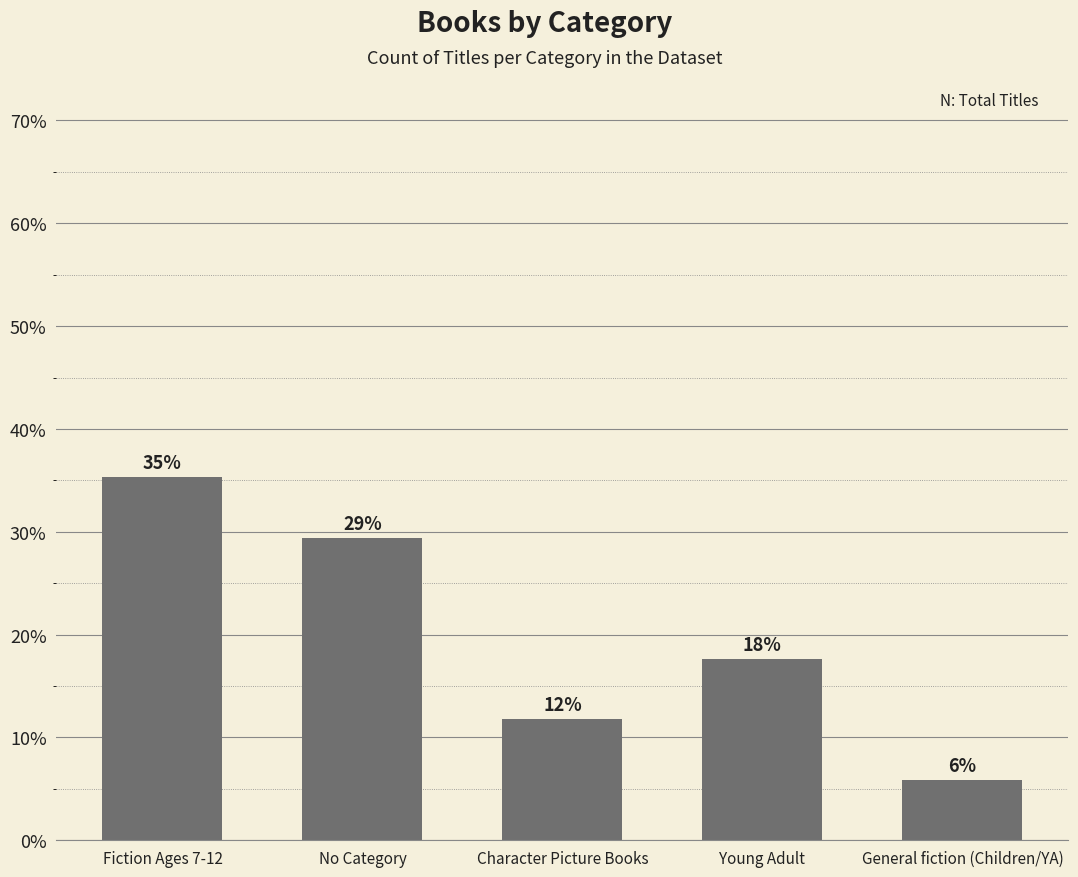

What is the label of the 5th bar from the right?

Fiction Ages 7-12